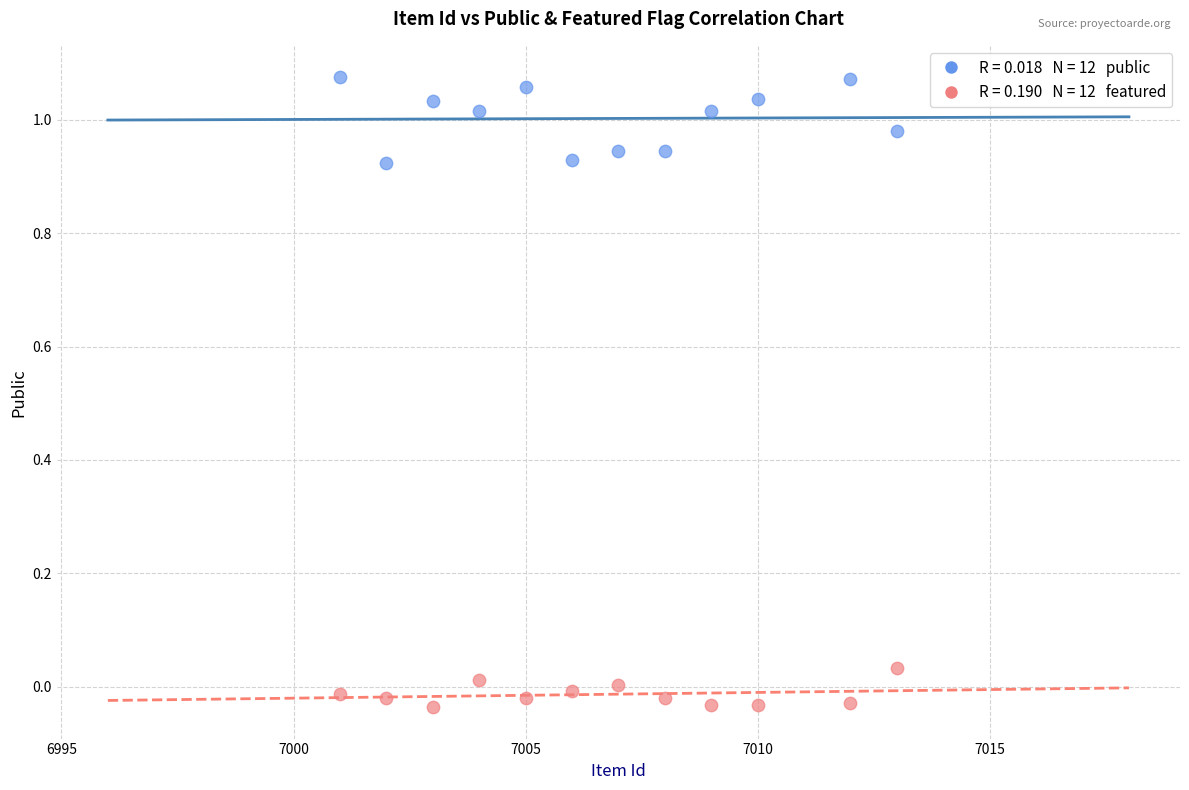

Across all data points, what is the range of X values (max minus min)?

12.0